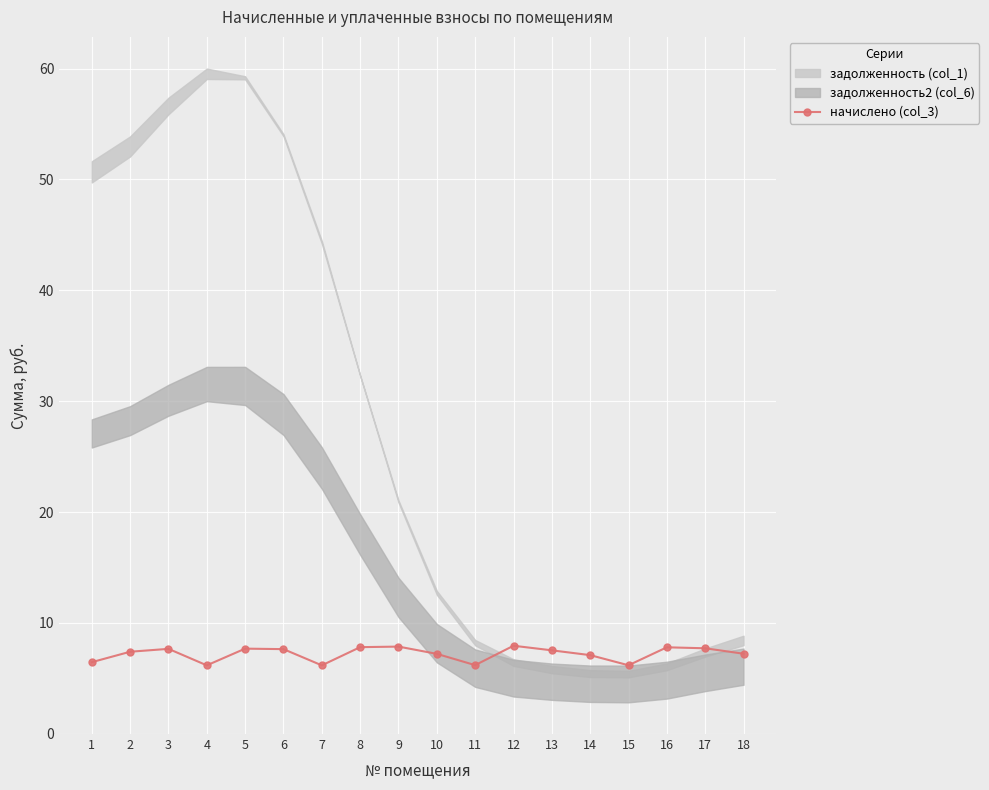

Reading left to right, list all the values displayed in this chart.

6.5	7.4	7.7	6.2	7.7	7.6	6.2	7.8	7.9	7.2	6.2	7.9	7.5	7.1	6.2	7.8	7.7	7.2